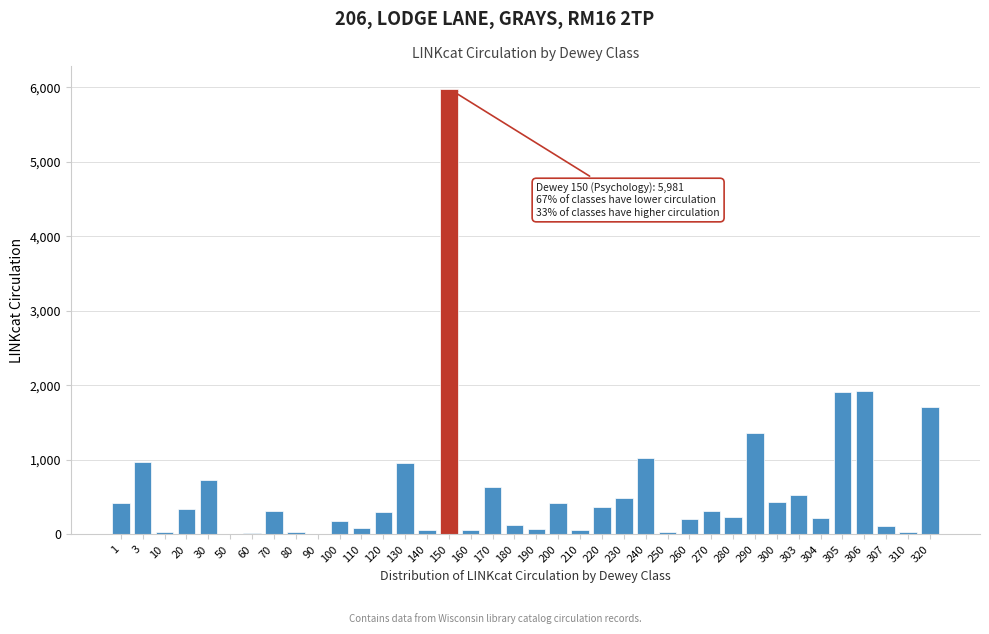

What is the sum of all values?

22757